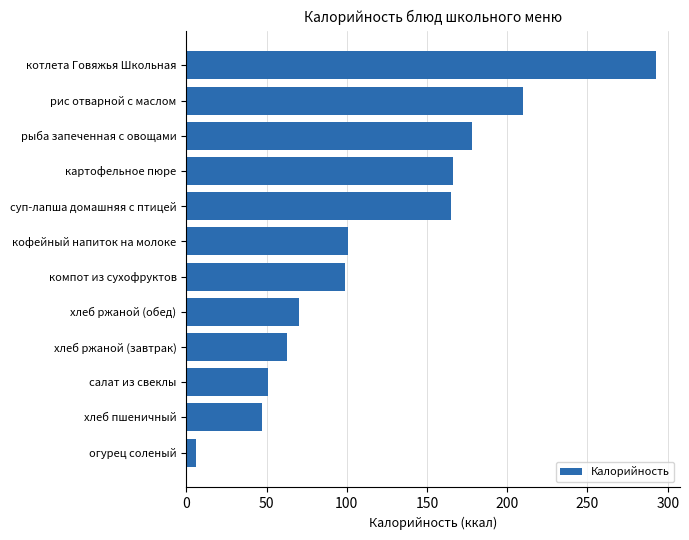

Between рыба запеченная с овощами and салат из свеклы, which is larger?

рыба запеченная с овощами